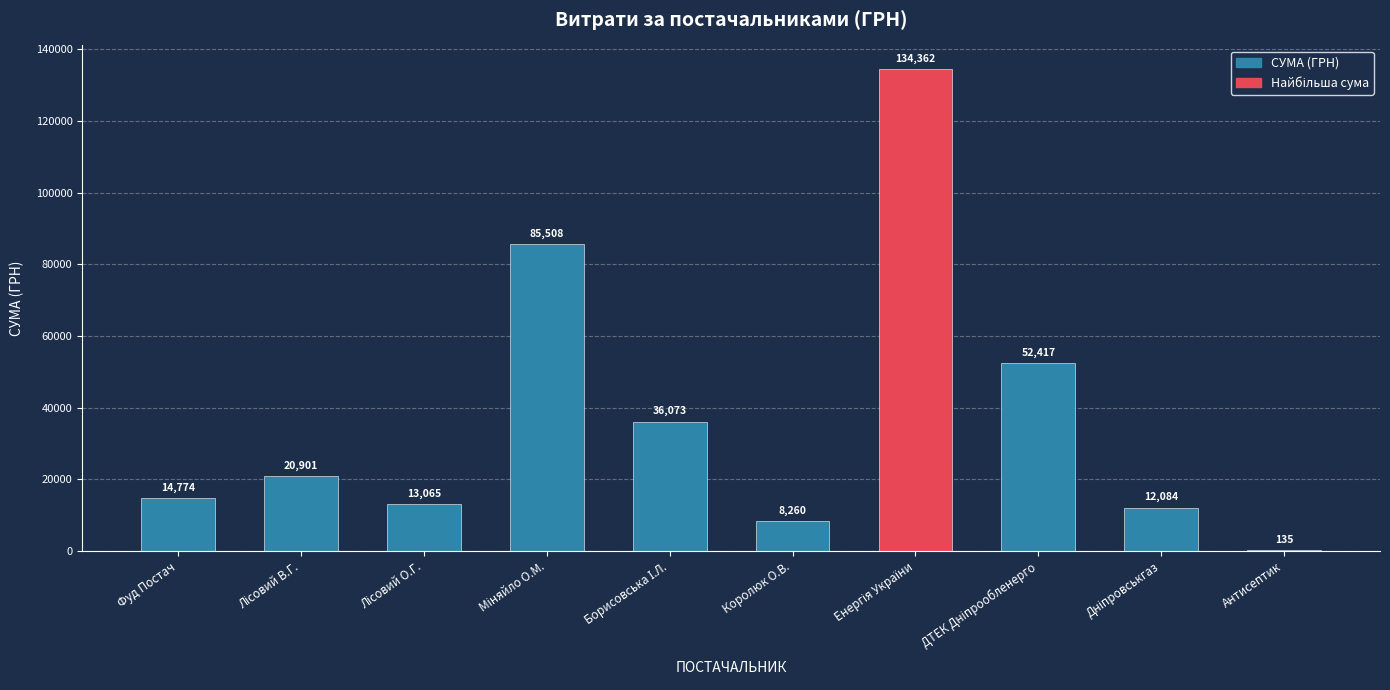

The chart shows a value of 13349.5 at Королюк О.В.. True or false?

False